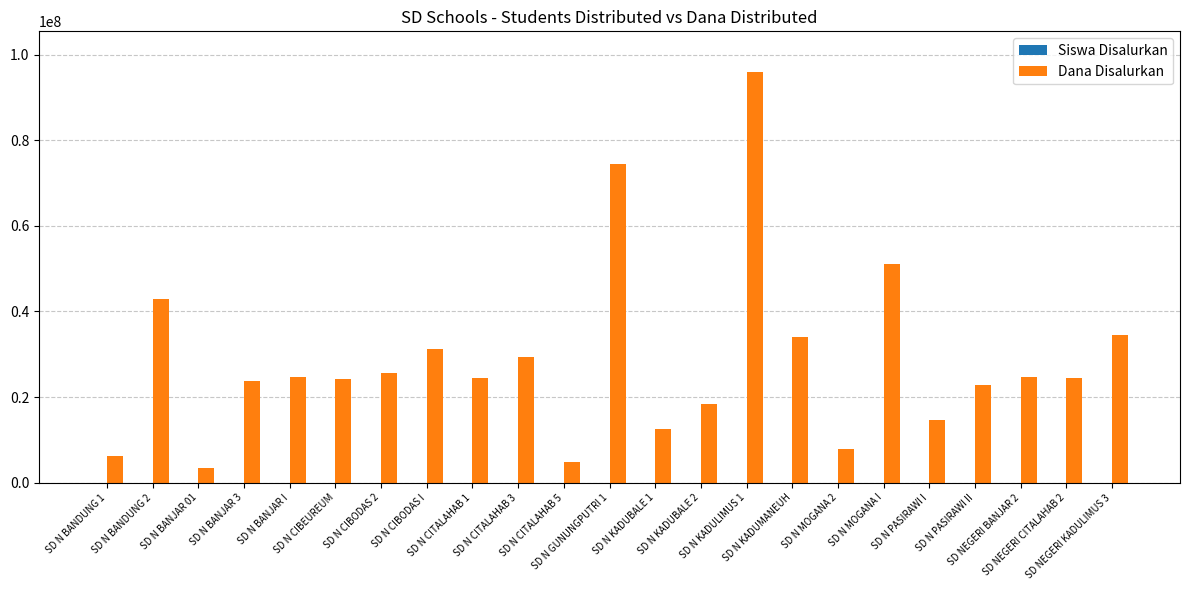

Which series has the largest total across all categories?

Dana Disalurkan